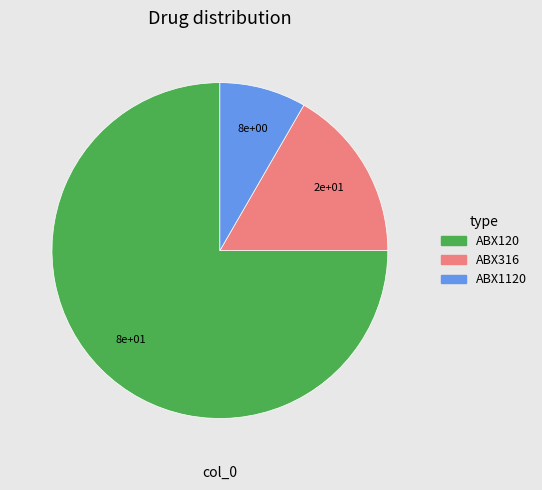

How many slices are in this pie chart?

3